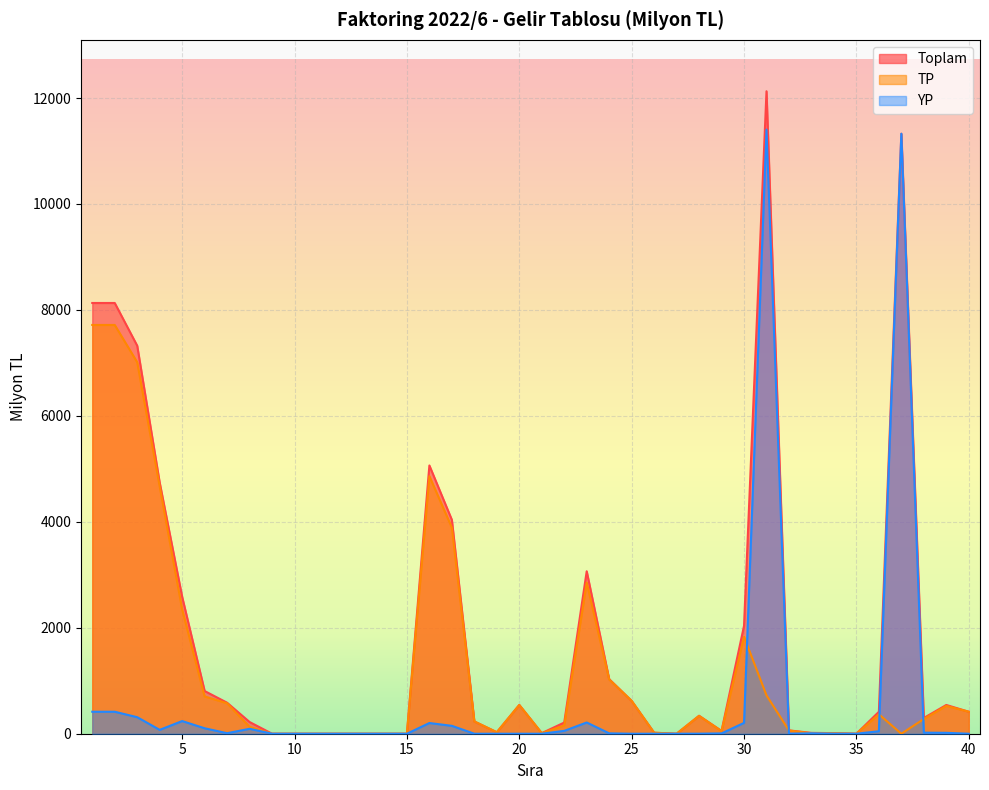

What is the difference between the highest and lowest values at 7?

575